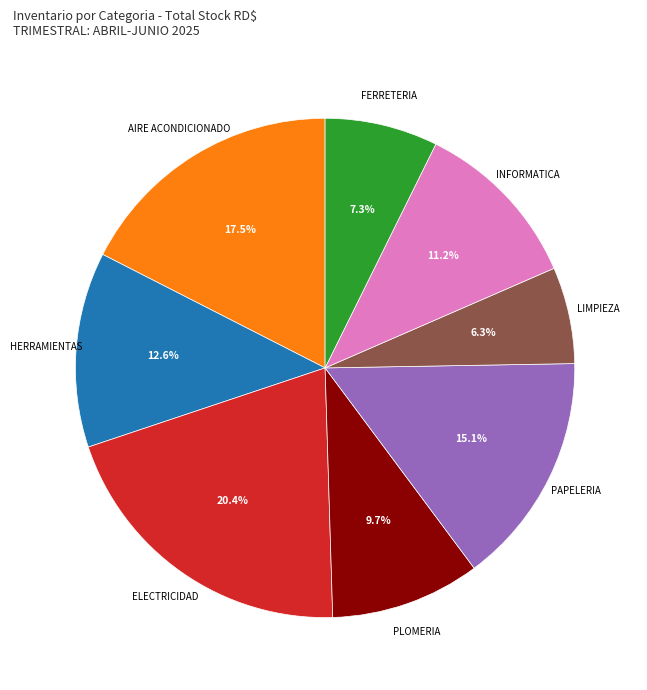

Is there any slice that represents more than half of the pie?

No